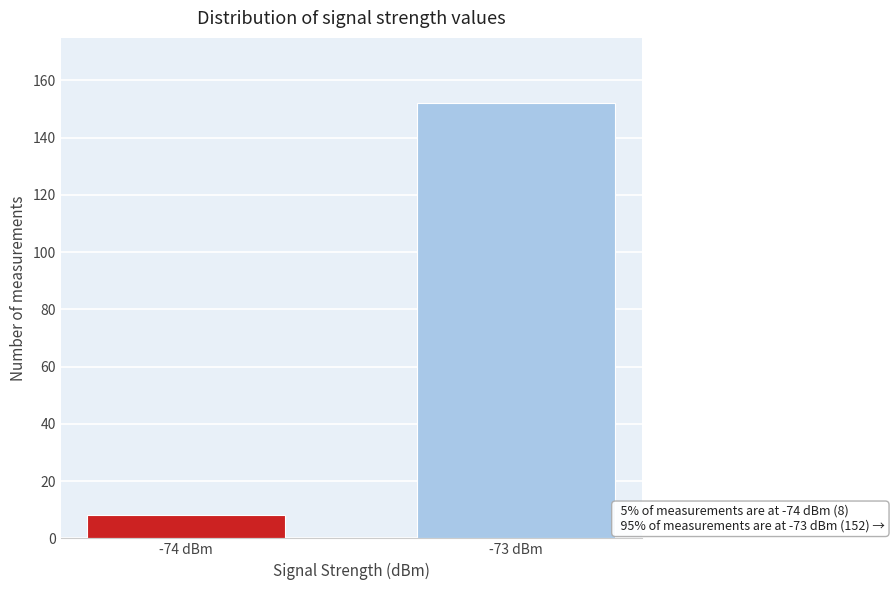

Reading left to right, what are all the values shown in this chart?

8	152